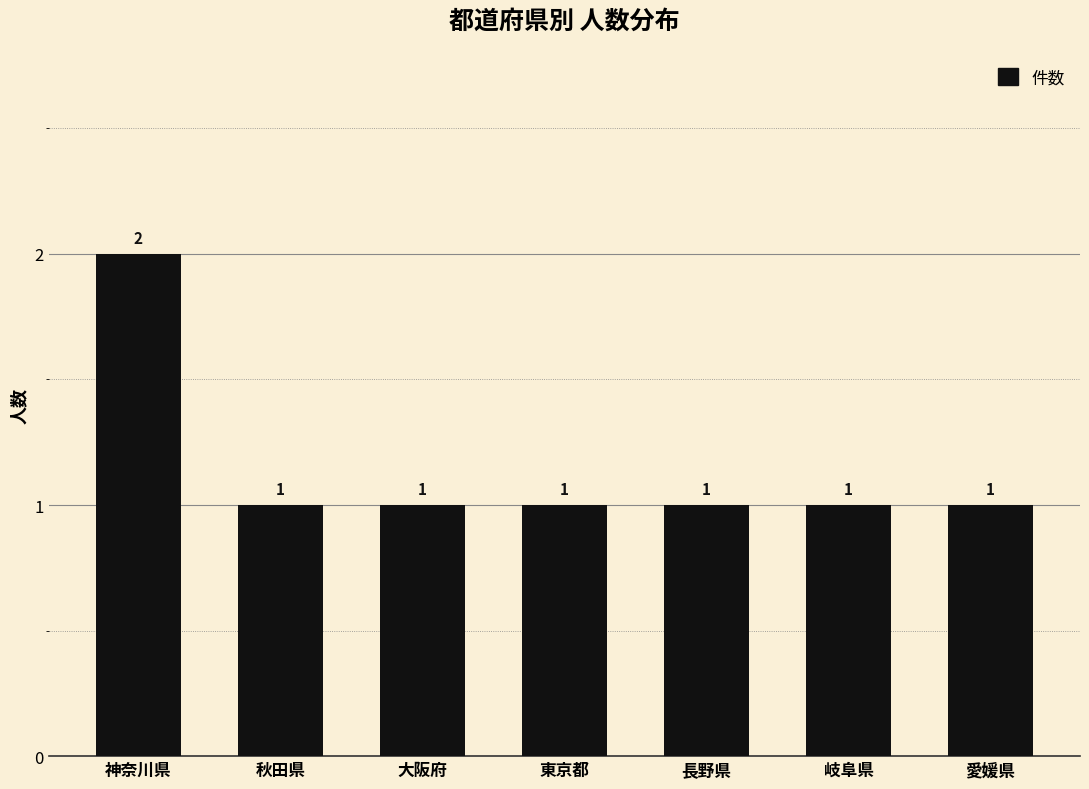

What is the average value?

1